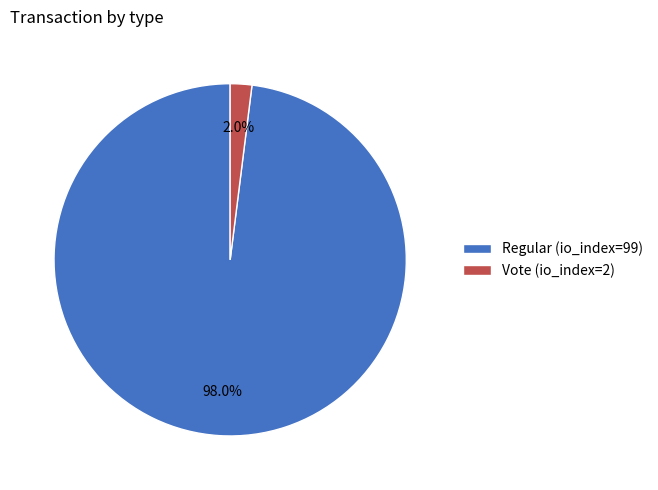

To the nearest percent, what is the combined percentage of Vote (io_index=2) and Regular (io_index=99)?

100%